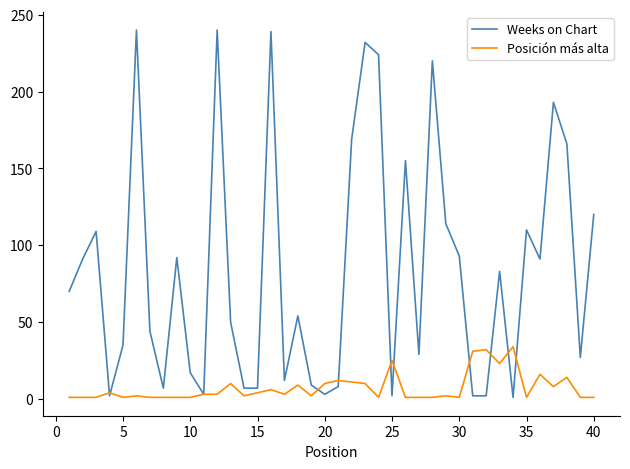

What is the sum of all Posición más alta values?

292